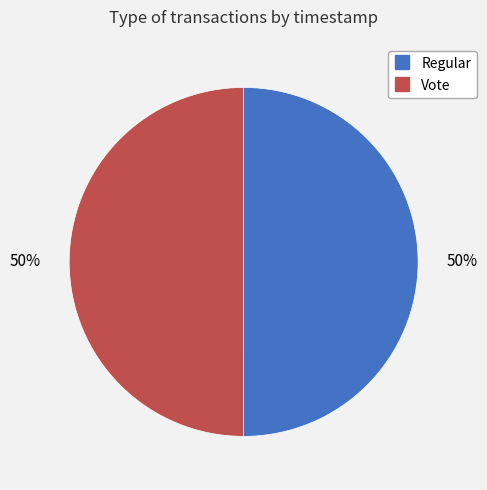

To the nearest percent, what portion does Regular represent?

50%